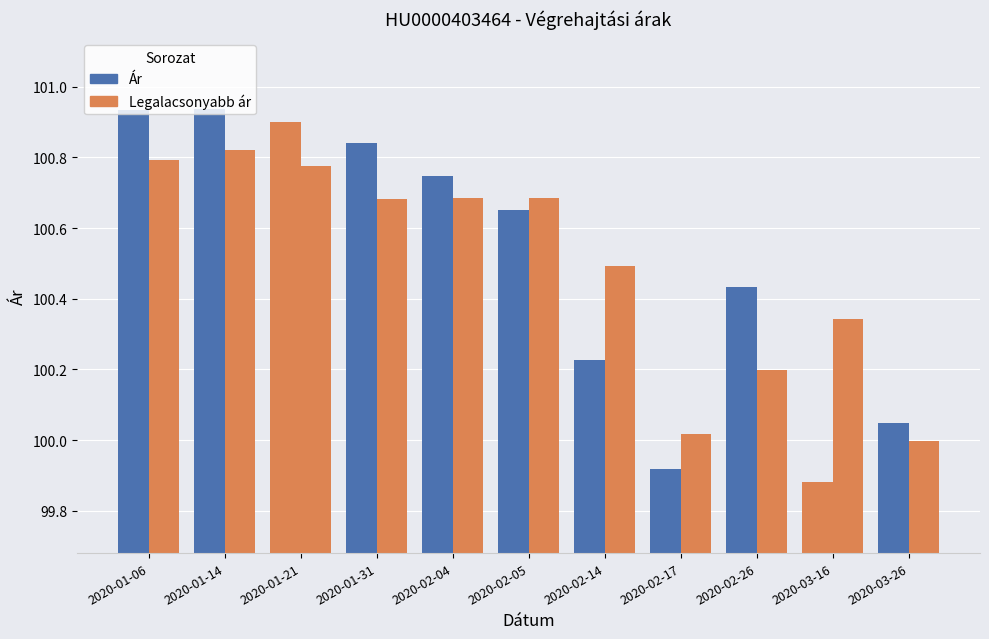

Is the value of Legalacsonyabb ár at 2020-03-16 greater than the value of Ár at 2020-01-06?

No